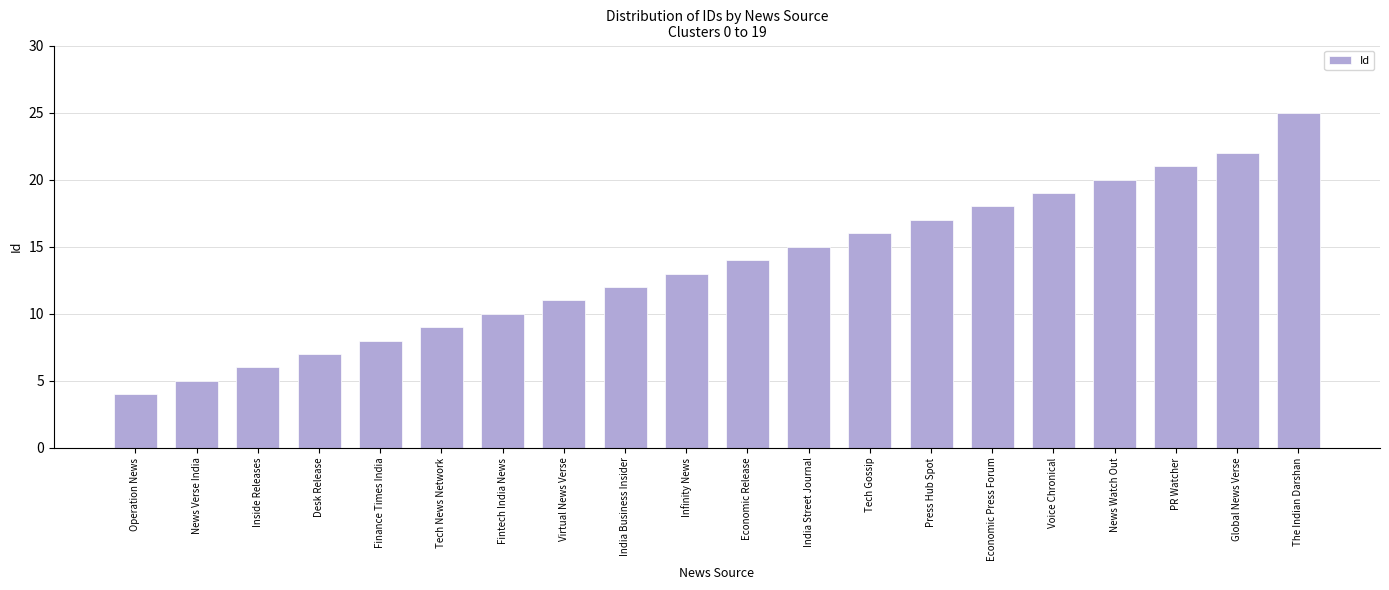

Reading right to left, list all the values displayed in this chart.

25	22	21	20	19	18	17	16	15	14	13	12	11	10	9	8	7	6	5	4